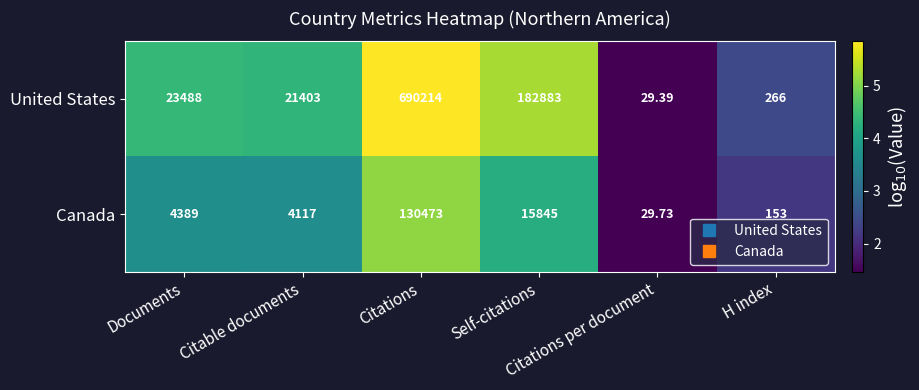

Which series has the widest spread of values?

United States